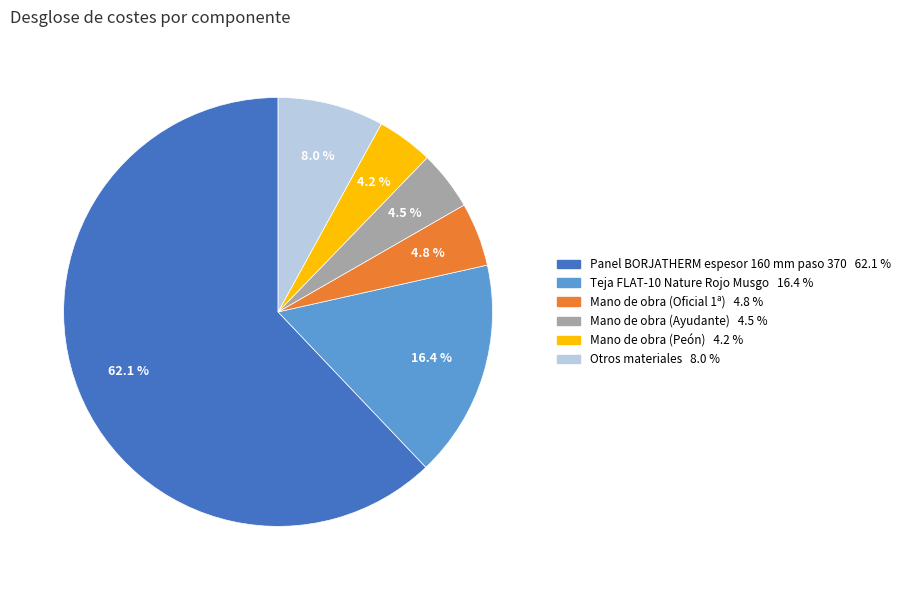

Does any single category account for the majority?

Yes